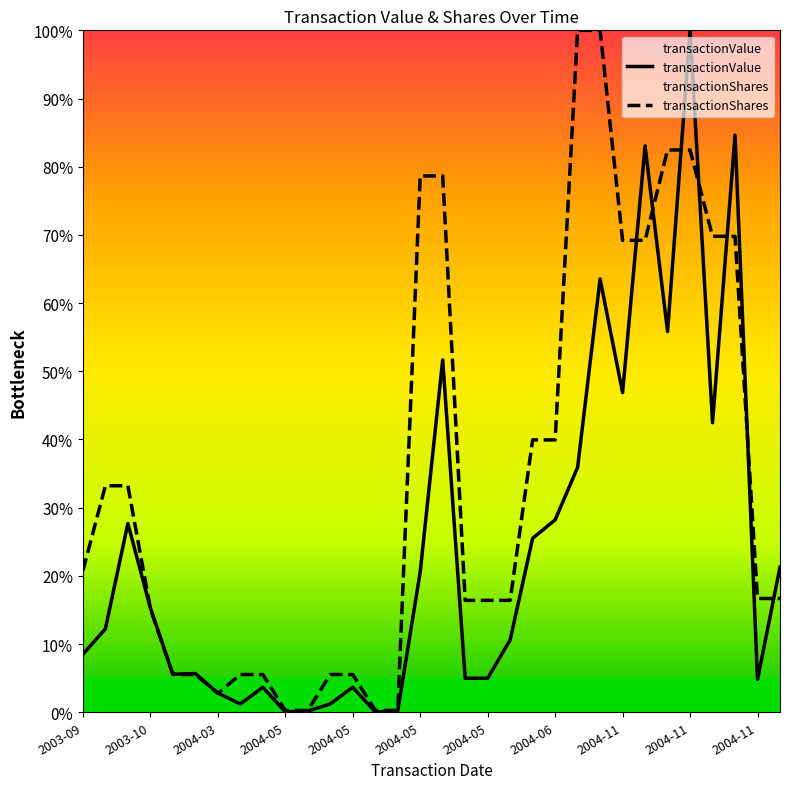

Is it true that transactionShares equals 0.2 at 19?

True